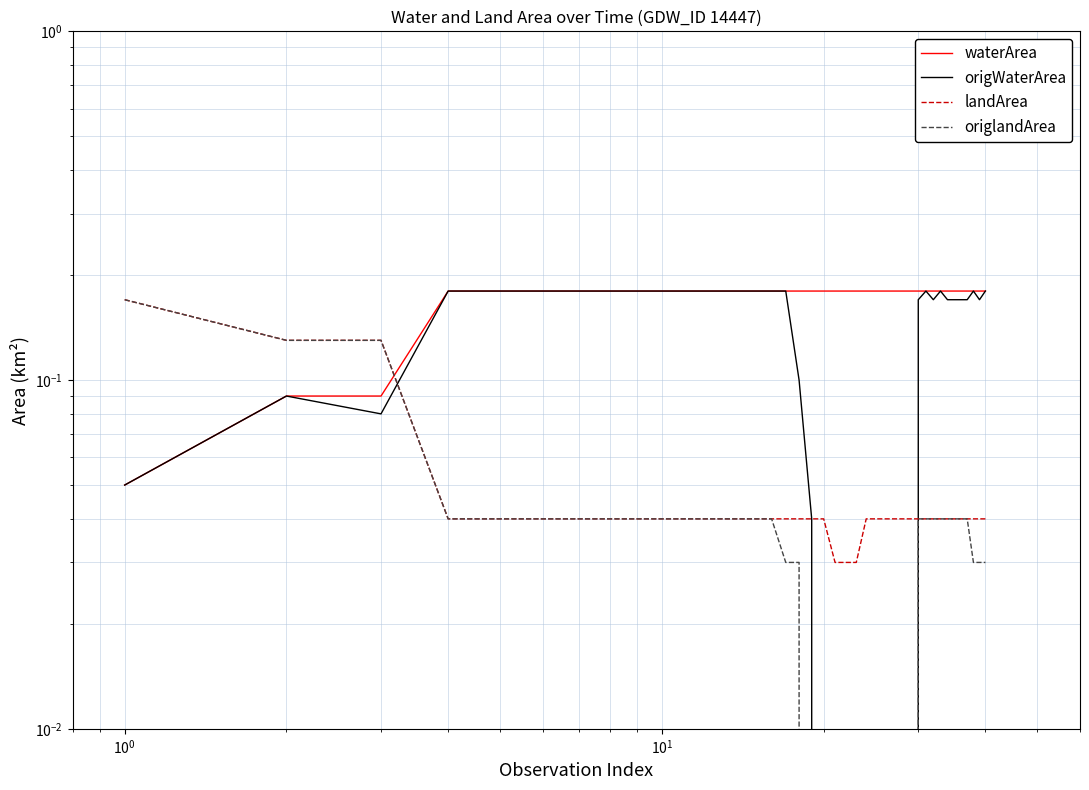

What are all the series names shown in the legend?

waterArea, origWaterArea, landArea, origlandArea